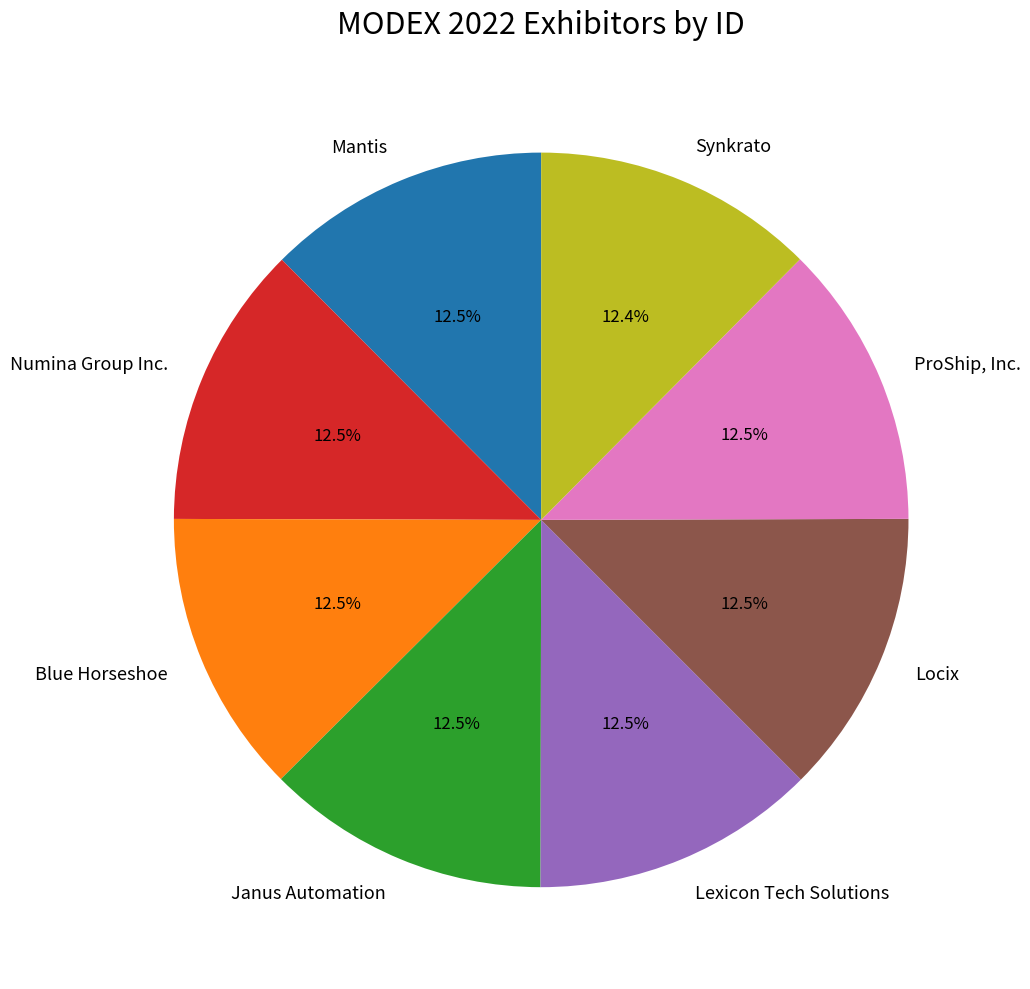

How many segments does this pie chart have?

8